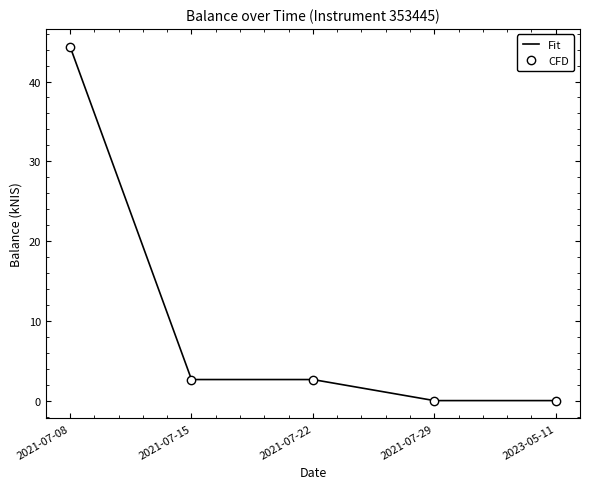

Where is Fit nearest to the value 22?

2021-07-15